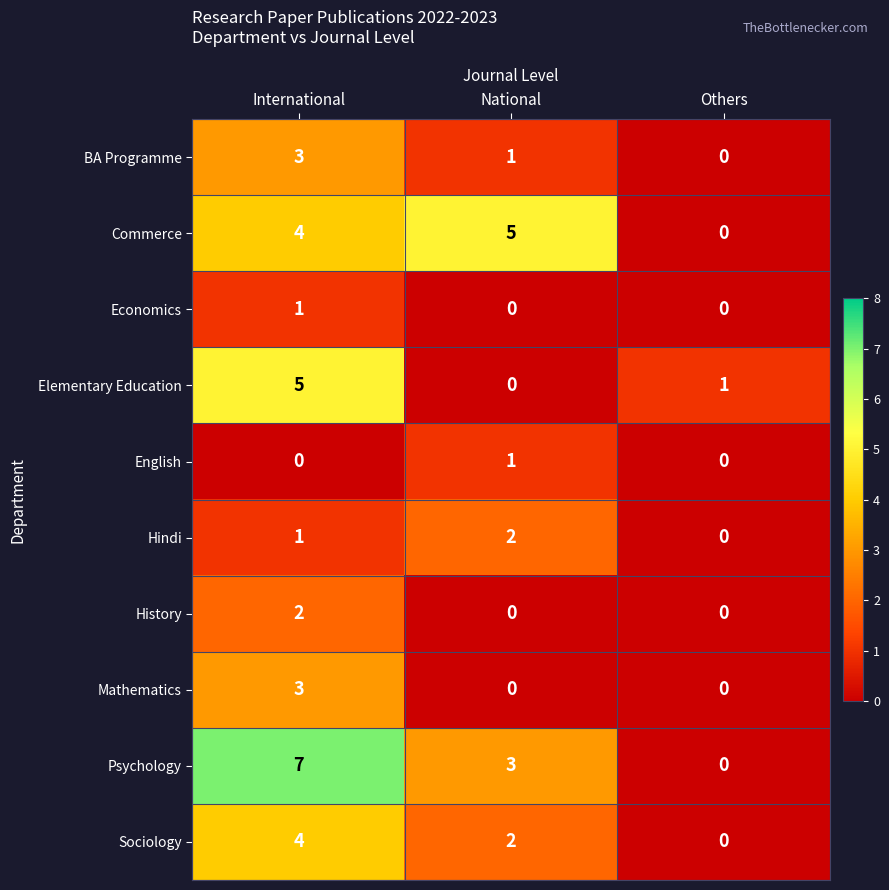

Reading right to left, what are all the values shown in this chart?

BA Programme: Others=0	National=1	International=3
Commerce: Others=0	National=5	International=4
Economics: Others=0	National=0	International=1
Elementary Education: Others=1	National=0	International=5
English: Others=0	National=1	International=0
Hindi: Others=0	National=2	International=1
History: Others=0	National=0	International=2
Mathematics: Others=0	National=0	International=3
Psychology: Others=0	National=3	International=7
Sociology: Others=0	National=2	International=4